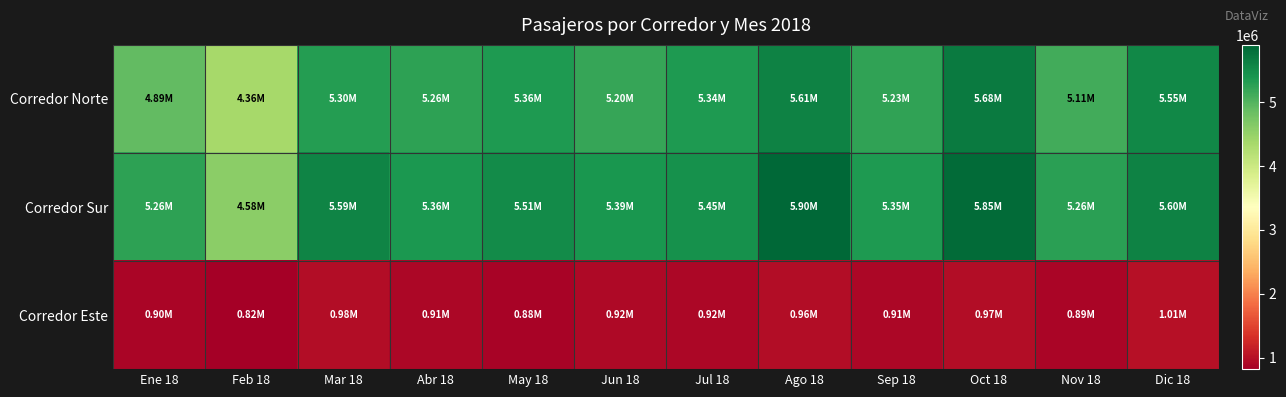

What is the spread (max minus min) of values at Ene 18?

4362875